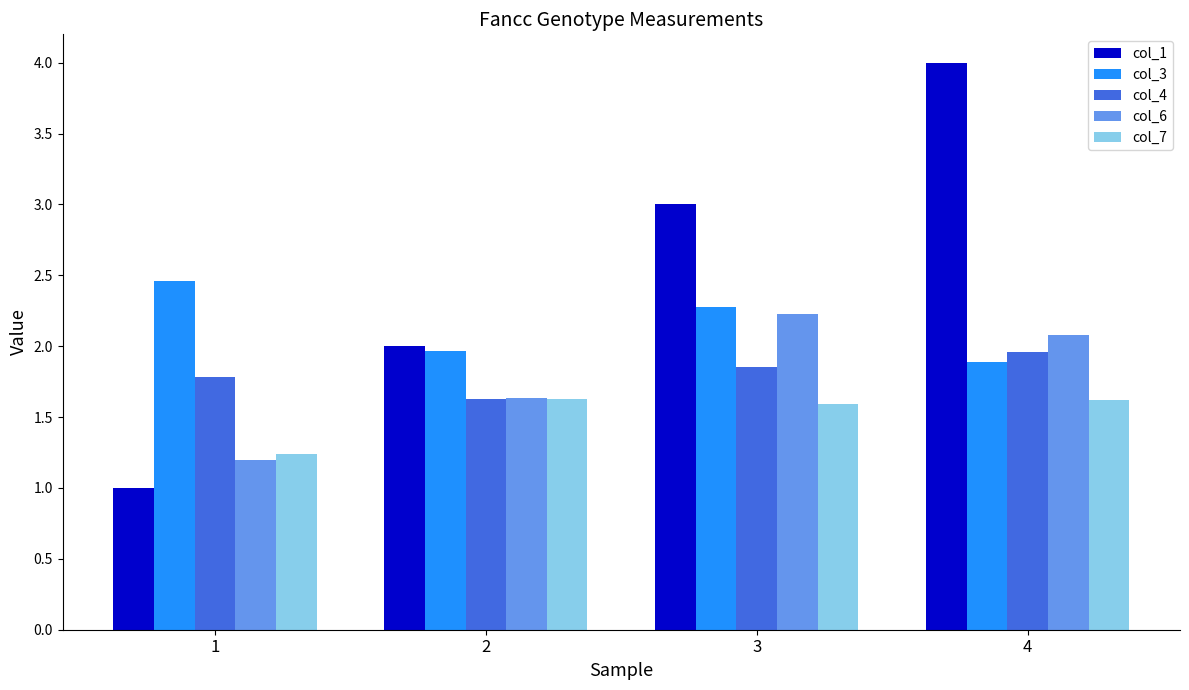

What is the average value of the col_7 series?

1.5